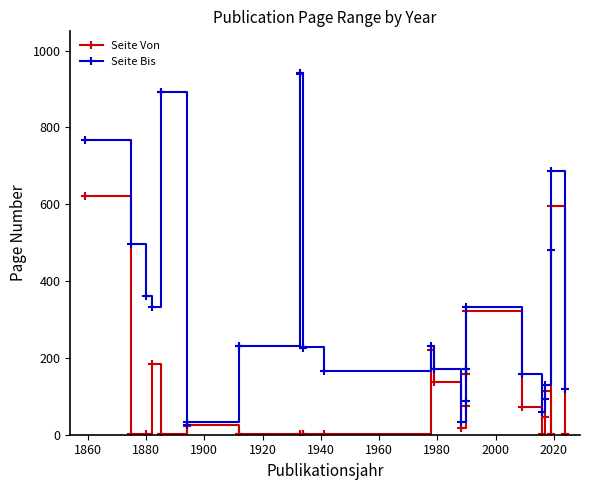

True or false: Seite Bis and Seite Von cross at least once.

False